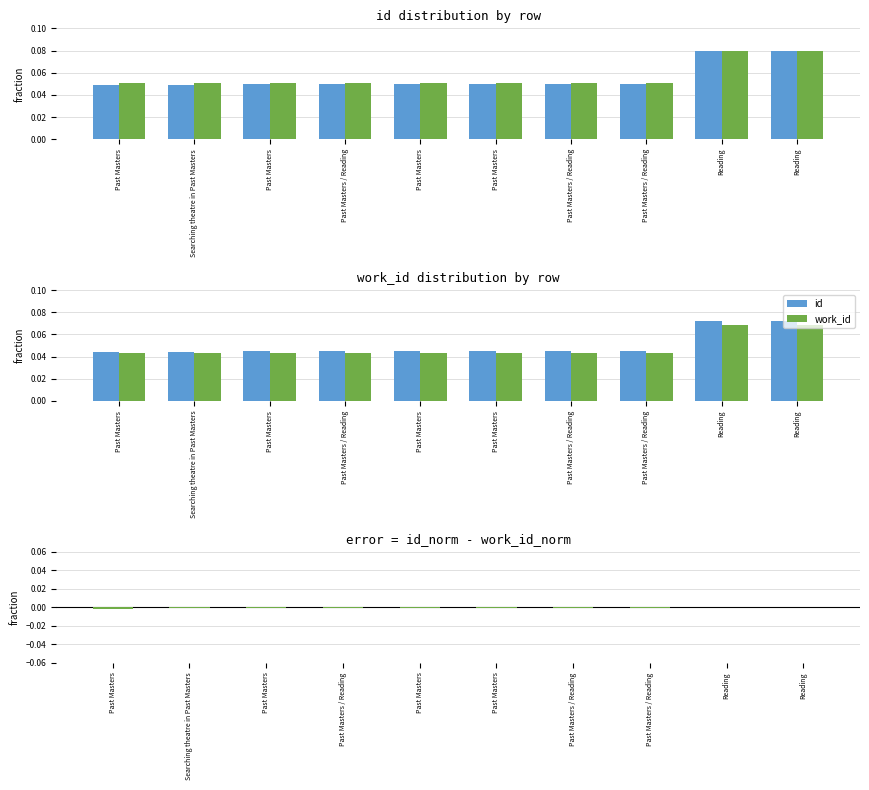

What is the label of the 2nd bar from the right?

Reading